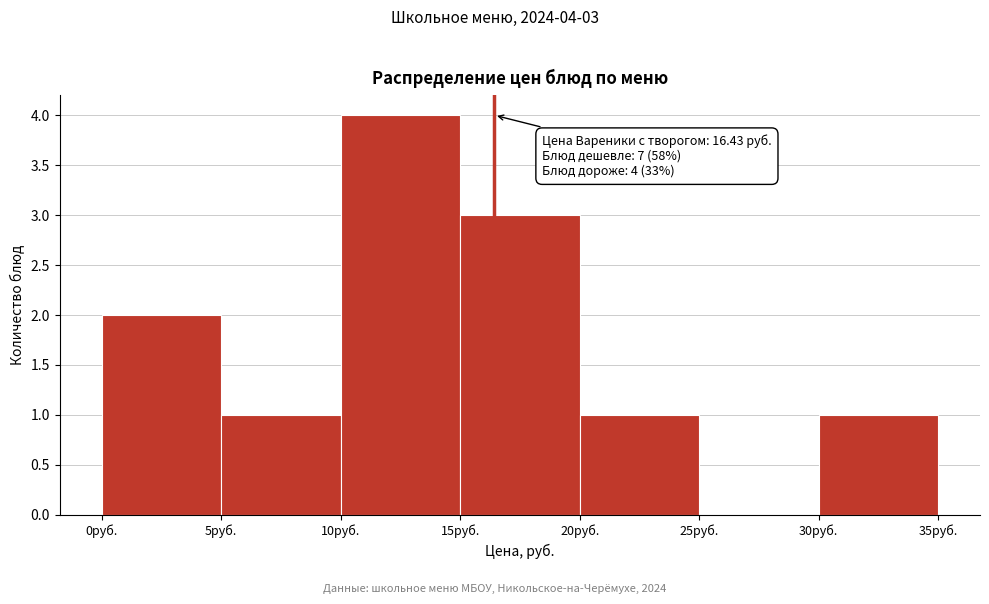

Which range on the x-axis has the tallest bar?

10 to 15